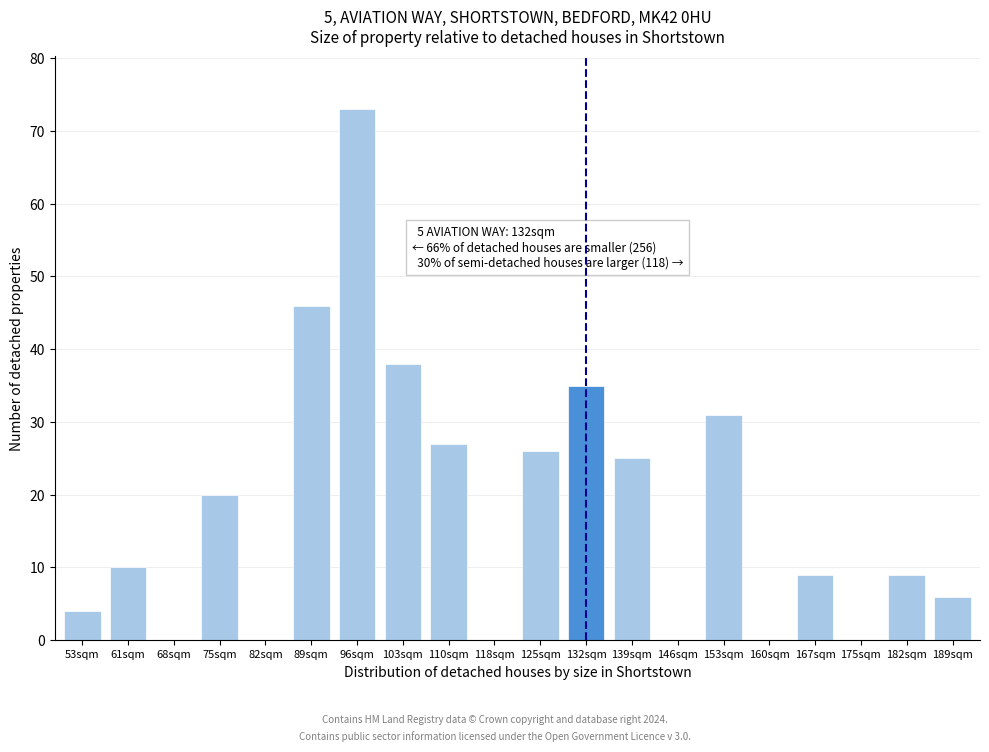

Reading left to right, extract all data points from this chart.

53sqm=4	61sqm=10	68sqm=0	75sqm=20	82sqm=0	89sqm=46	96sqm=73	103sqm=38	110sqm=27	118sqm=0	125sqm=26	132sqm=35	139sqm=25	146sqm=0	153sqm=31	160sqm=0	167sqm=9	175sqm=0	182sqm=9	189sqm=6